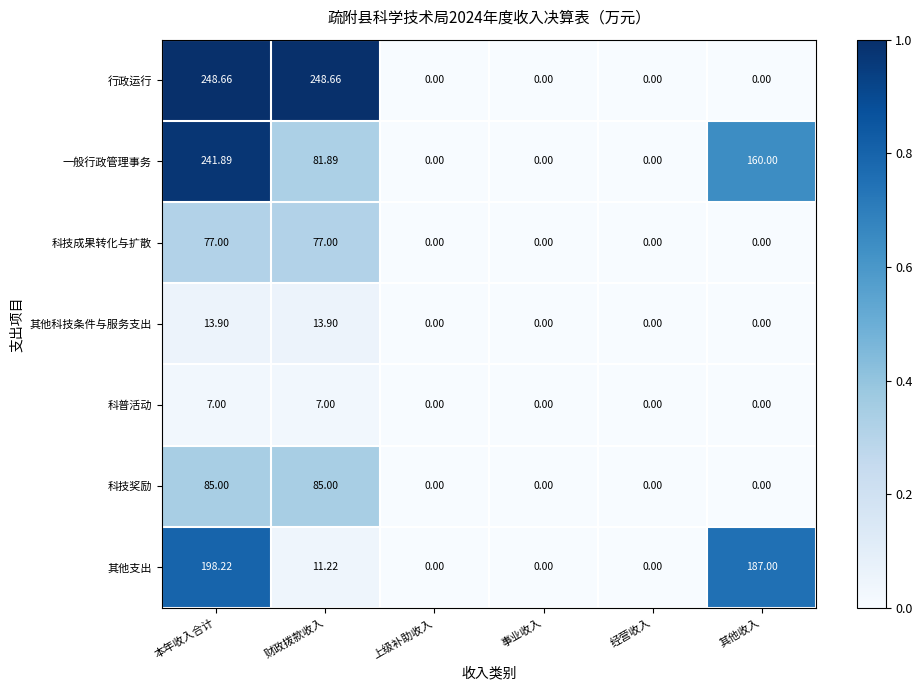

Between 本年收入合计 and 财政拨款收入, which series saw the biggest shift?

其他支出